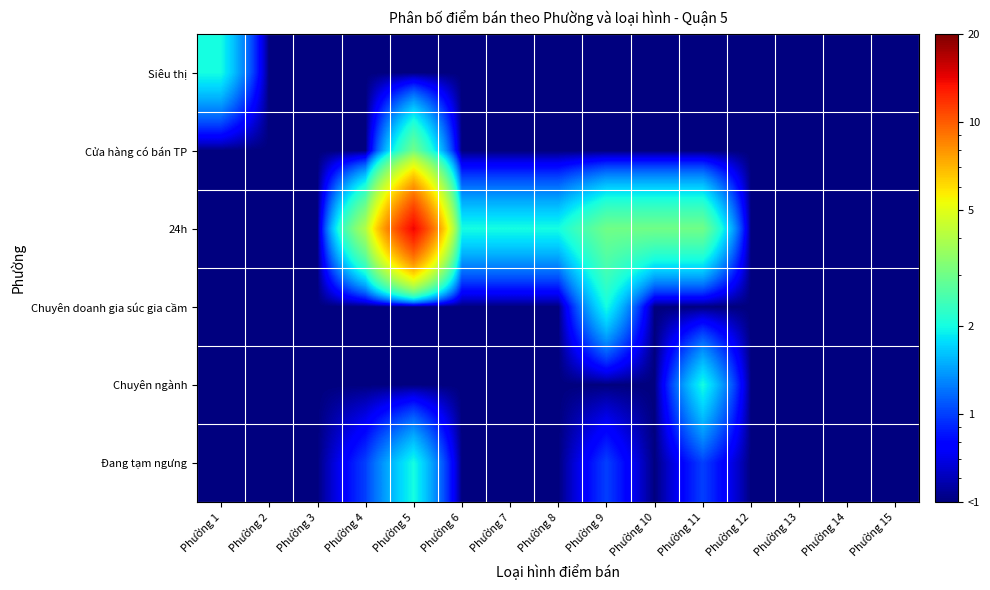

Reading right to left, extract all data points from this chart.

Siêu thị: Phường 15=0.5	Phường 14=0.5	Phường 13=0.5	Phường 12=0.5	Phường 11=0.5	Phường 10=0.5	Phường 9=0.5	Phường 8=0.5	Phường 7=0.5	Phường 6=0.5	Phường 5=0.5	Phường 4=0.5	Phường 3=0.5	Phường 2=0.5	Phường 1=2.0
Cửa hàng có bán TP: Phường 15=0.5	Phường 14=0.5	Phường 13=0.5	Phường 12=0.5	Phường 11=0.5	Phường 10=0.5	Phường 9=0.5	Phường 8=0.5	Phường 7=0.5	Phường 6=0.5	Phường 5=3.0	Phường 4=0.5	Phường 3=0.5	Phường 2=0.5	Phường 1=0.5
24h: Phường 15=0.5	Phường 14=0.5	Phường 13=0.5	Phường 12=0.5	Phường 11=3.0	Phường 10=3.0	Phường 9=3.0	Phường 8=2.0	Phường 7=2.0	Phường 6=2.0	Phường 5=14.0	Phường 4=4.0	Phường 3=0.5	Phường 2=0.5	Phường 1=0.5
Chuyên doanh gia súc gia cầm: Phường 15=0.5	Phường 14=0.5	Phường 13=0.5	Phường 12=0.5	Phường 11=0.5	Phường 10=0.5	Phường 9=2.0	Phường 8=0.5	Phường 7=0.5	Phường 6=0.5	Phường 5=0.5	Phường 4=0.5	Phường 3=0.5	Phường 2=0.5	Phường 1=0.5
Chuyên ngành: Phường 15=0.5	Phường 14=0.5	Phường 13=0.5	Phường 12=0.5	Phường 11=2.0	Phường 10=0.5	Phường 9=0.5	Phường 8=0.5	Phường 7=0.5	Phường 6=0.5	Phường 5=0.5	Phường 4=0.5	Phường 3=0.5	Phường 2=0.5	Phường 1=0.5
Đang tạm ngưng: Phường 15=0.5	Phường 14=0.5	Phường 13=0.5	Phường 12=0.5	Phường 11=1.0	Phường 10=0.5	Phường 9=1.0	Phường 8=0.5	Phường 7=0.5	Phường 6=0.5	Phường 5=2.0	Phường 4=1.0	Phường 3=0.5	Phường 2=0.5	Phường 1=0.5